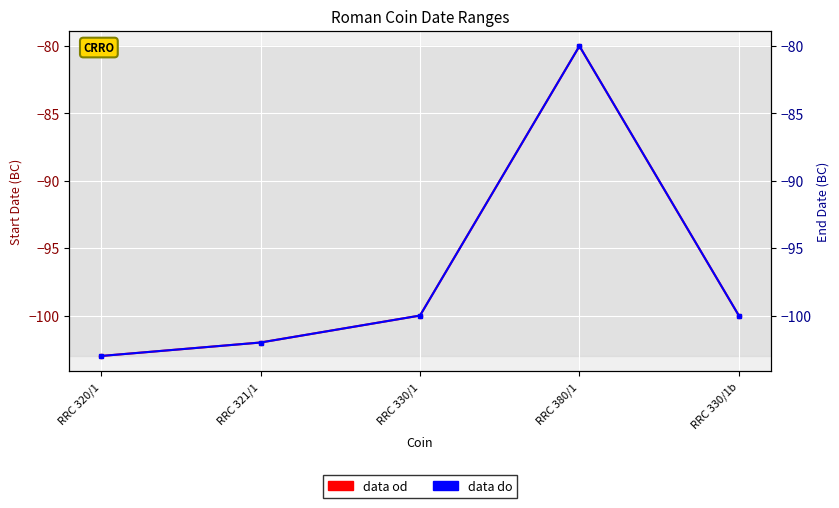

Reading left to right, extract all data points from this chart.

data od: -103	-102	-100	-80	-100
data do: -103	-102	-100	-80	-100